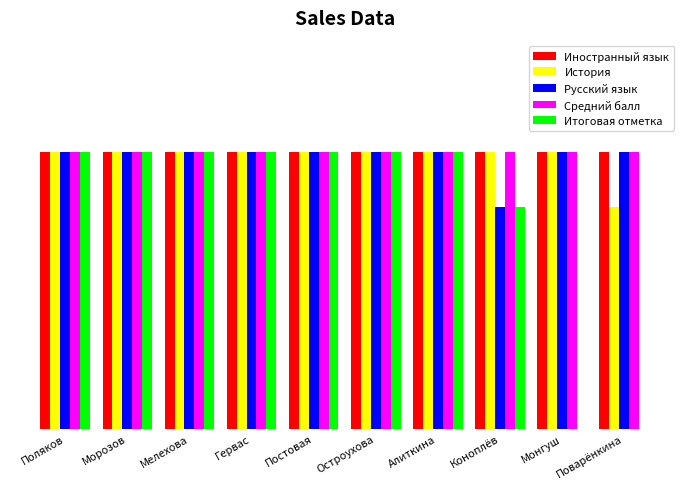

Reading left to right, what are all the values shown in this chart?

Иностранный язык: 5	5	5	5	5	5	5	5	5	5
История: 5	5	5	5	5	5	5	5	5	4
Русский язык: 5	5	5	5	5	5	5	4	5	5
Средний балл: 5	5	5	5	5	5	5	5	5	5
Итоговая отметка: 5	5	5	5	5	5	5	4	0	0